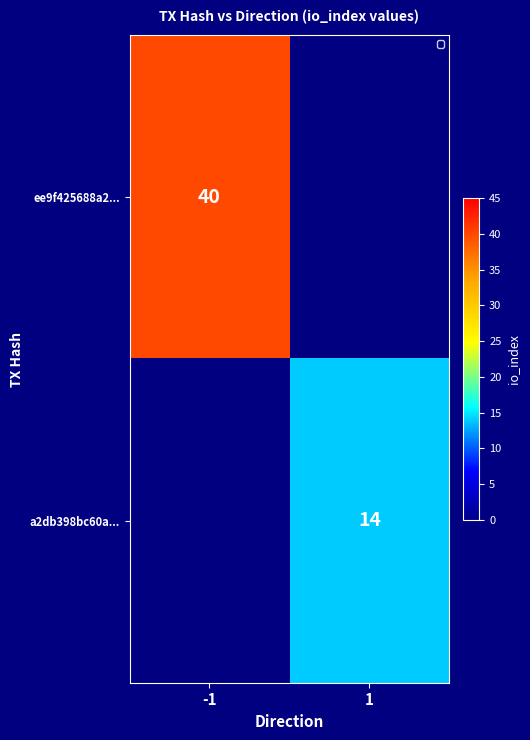

The ee9f425688a2... series shows 40 at -1. True or false?

True